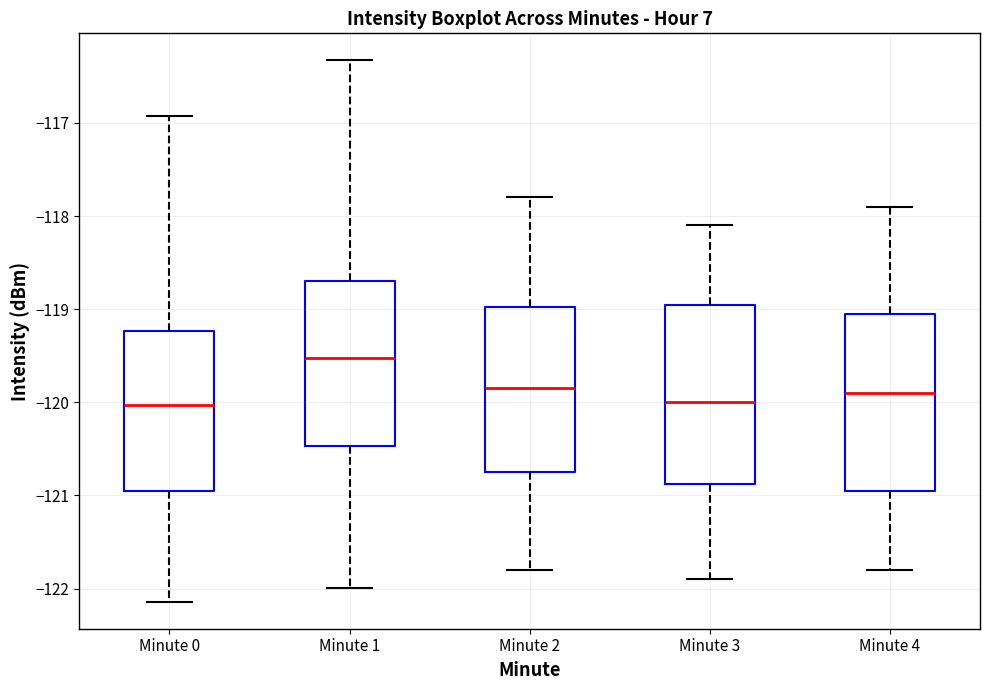

Reading left to right, transcribe this box plot: for each box, give where its median line is, the range the box spans, and where its two whiskers end, as read against the y-axis. The values are not printed on the chart, so give them approximately, as read against the axis.

Minute 0: median -120.0, box -121.0 to -119.2, whiskers -122.1 to -116.9
Minute 1: median -119.5, box -120.5 to -118.7, whiskers -122.0 to -116.3
Minute 2: median -119.8, box -120.7 to -119.0, whiskers -121.8 to -117.8
Minute 3: median -120.0, box -120.9 to -118.9, whiskers -121.9 to -118.1
Minute 4: median -119.9, box -120.9 to -119.0, whiskers -121.8 to -117.9